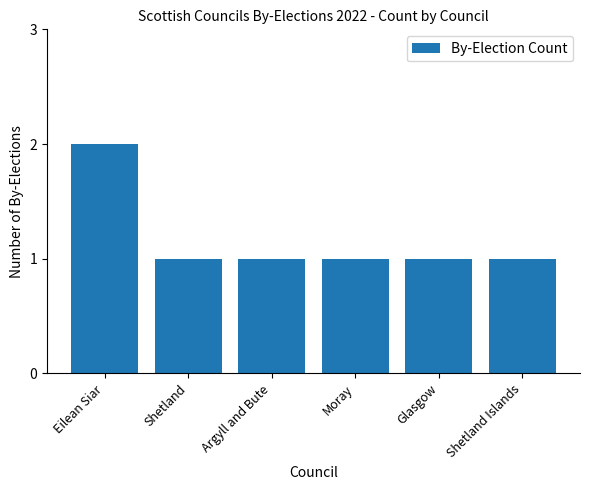

What is the maximum value shown in the chart?

2